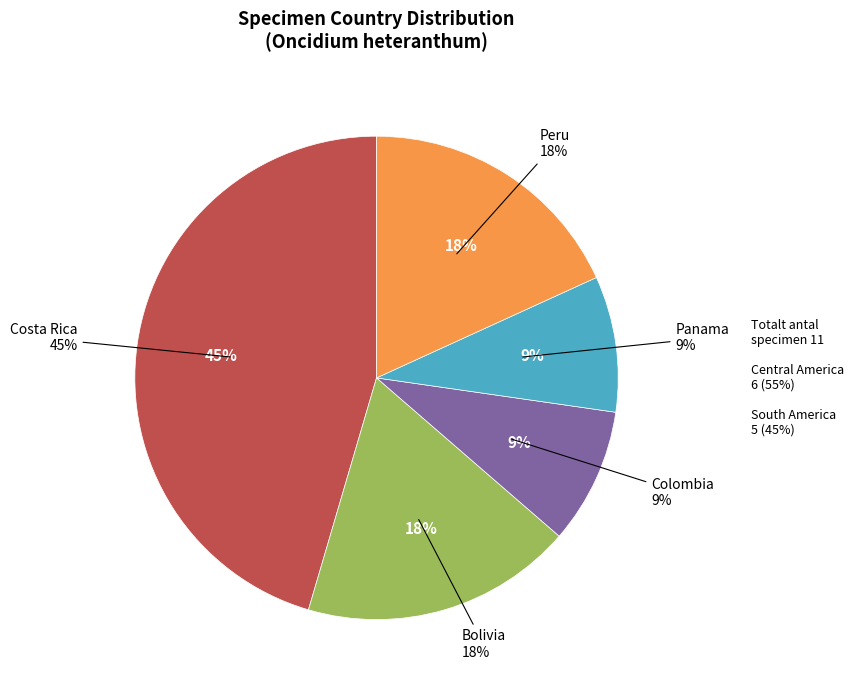

The Colombia slice represents 1% of the pie. True or false?

False